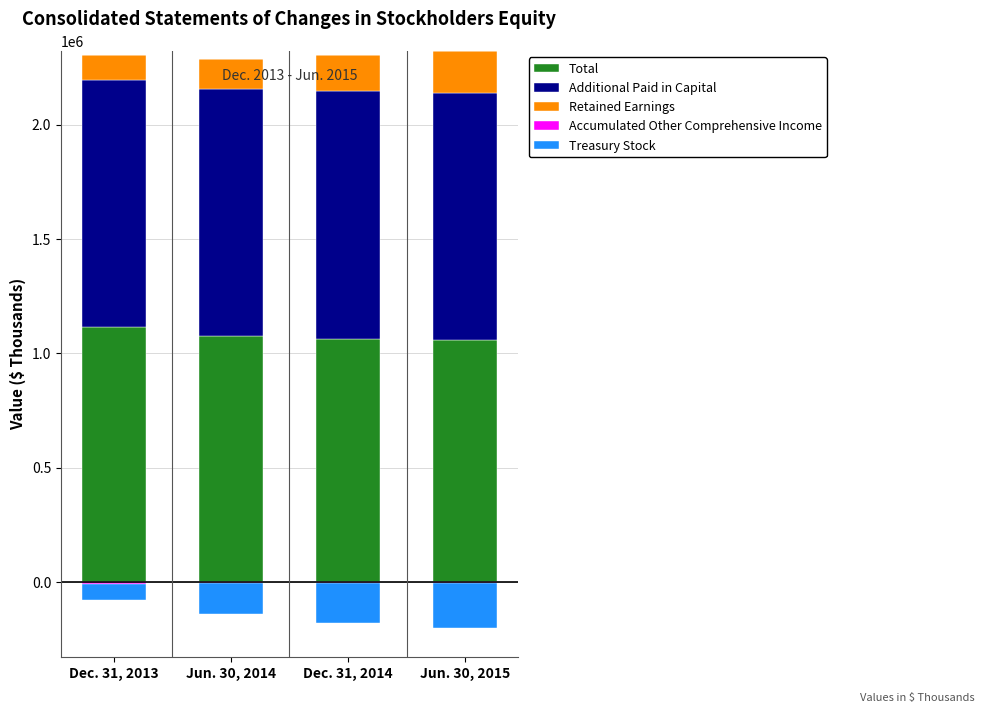

Which series has the largest total across all categories?

Additional Paid in Capital